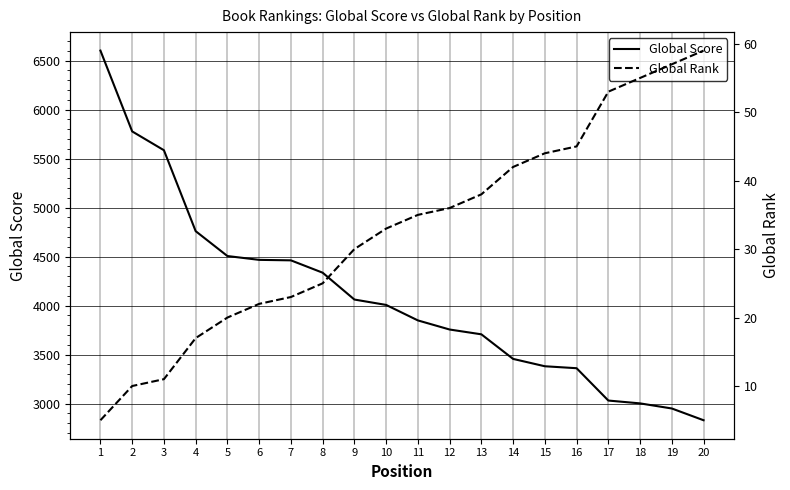

Is it true that Global Rank equals 53 at 17?

True